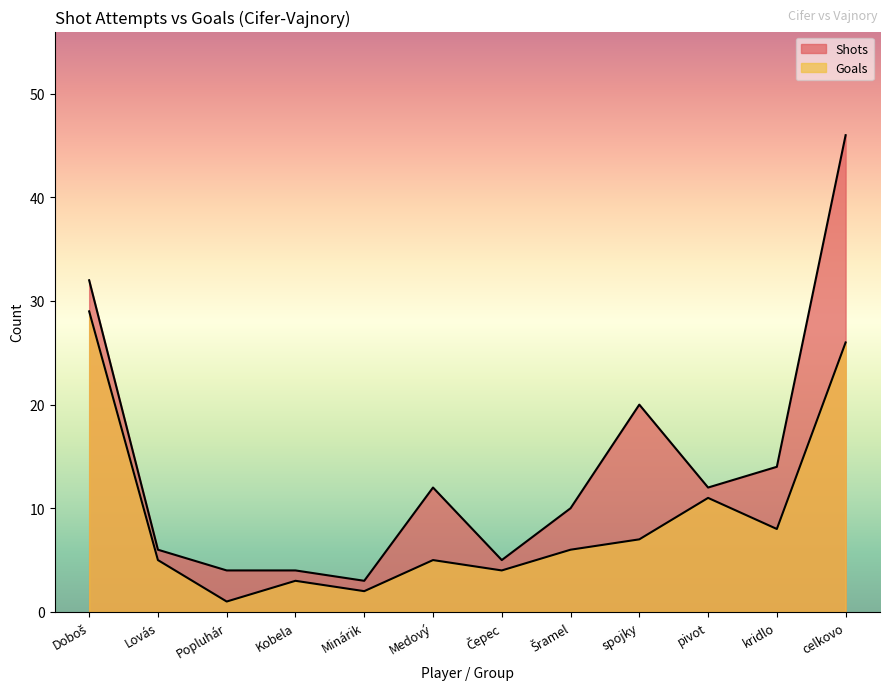

Rank the series by their average value, from lowest to highest.

Goals, Shots